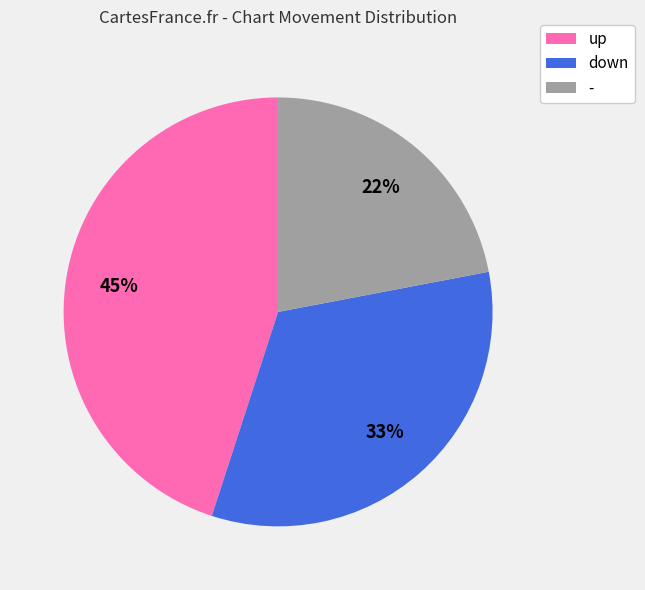

How many segments does this pie chart have?

3